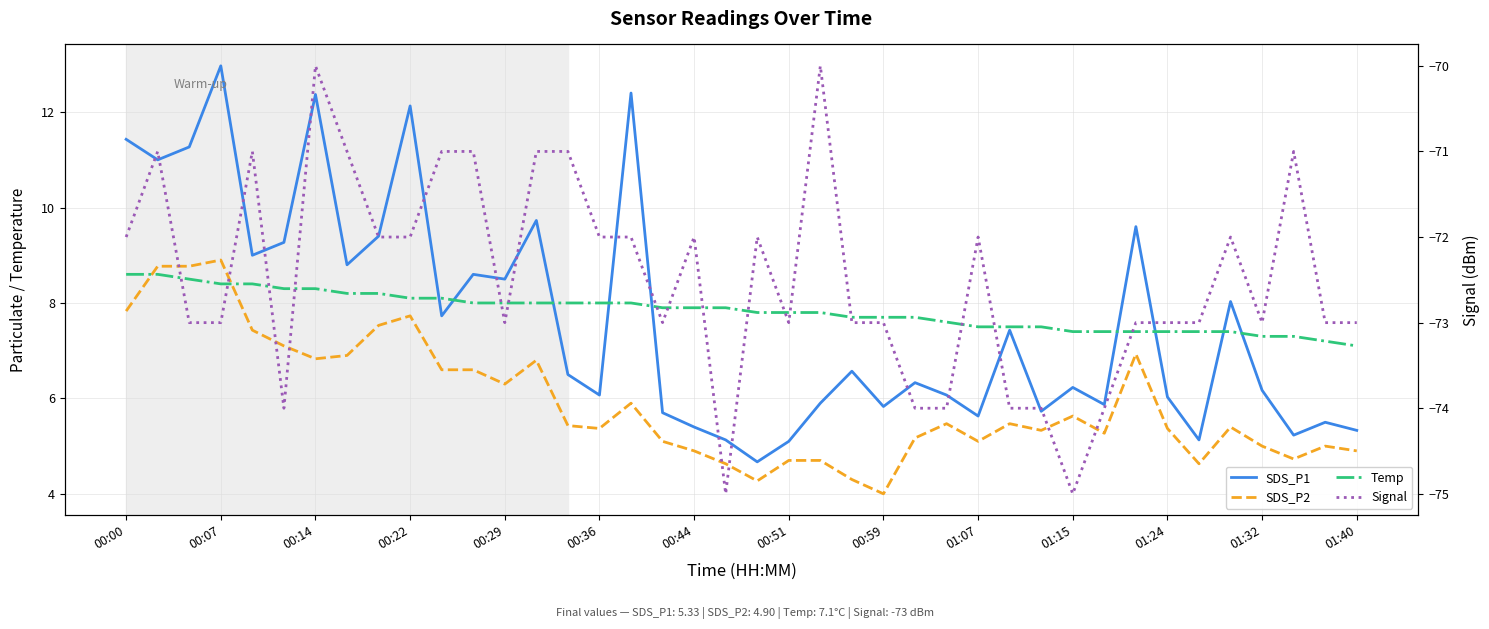

Which series has the largest total across all categories?

Temp